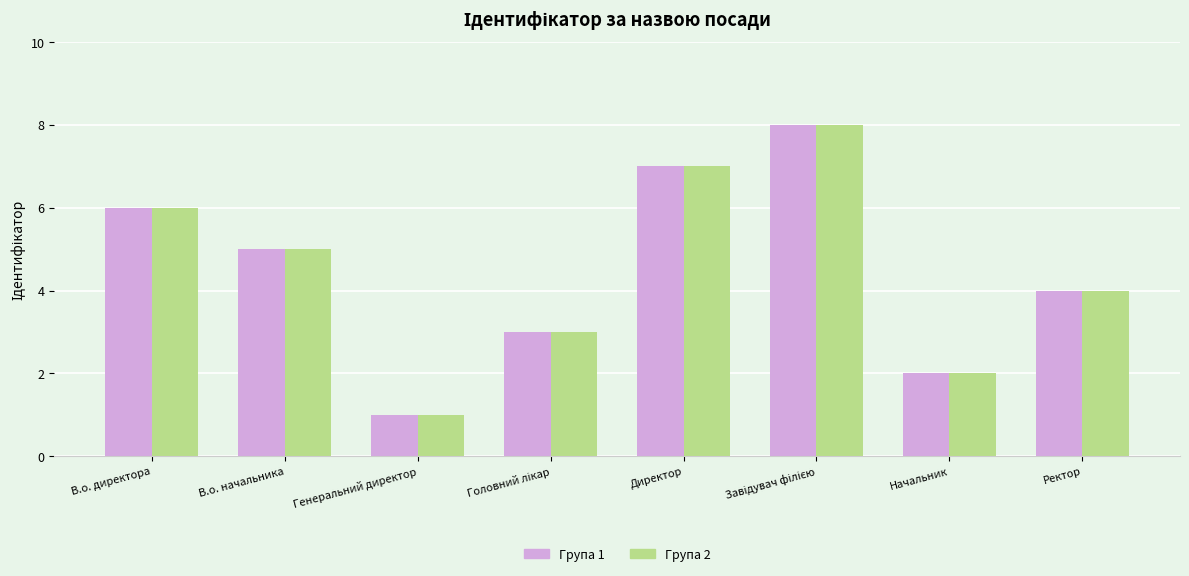

What is the label of the 1st bar from the left?

В.о. директора